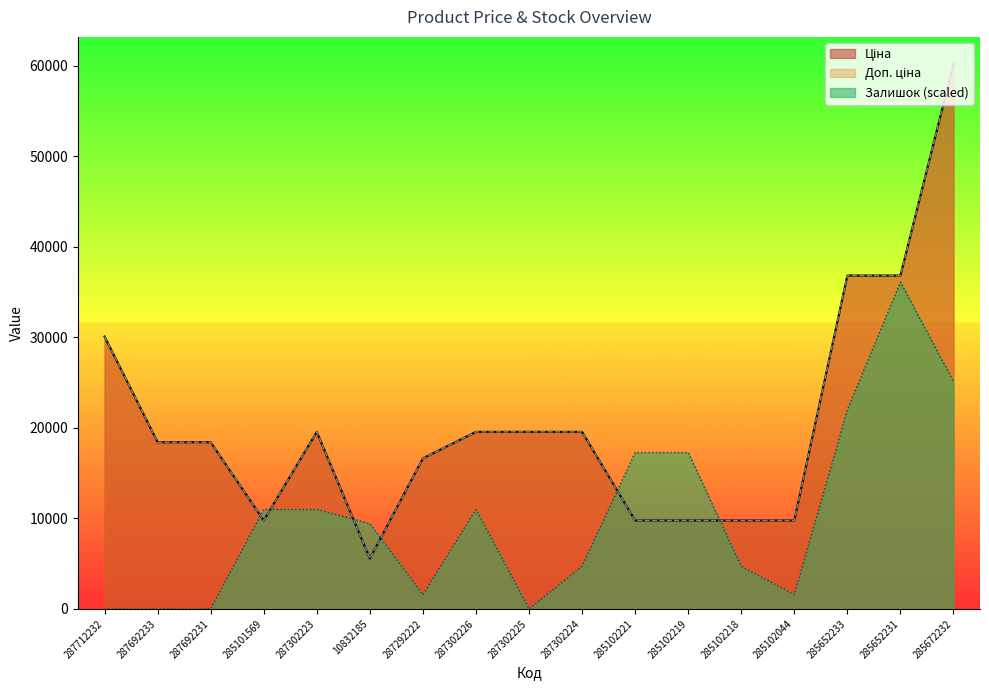

True or false: Ціна and Залишок intersect in this chart.

True